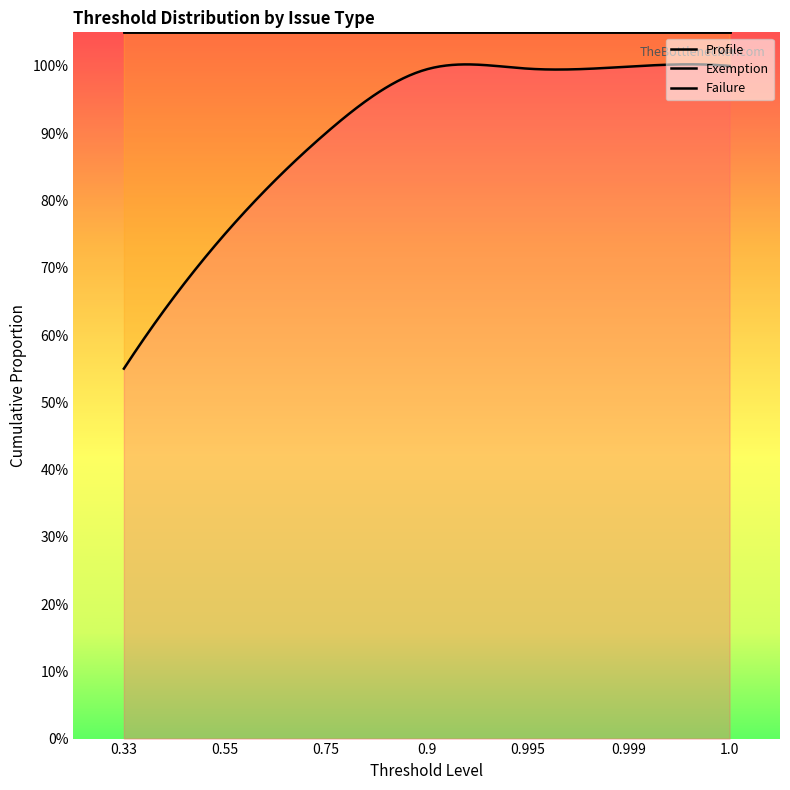

The value of Failure at 0.33 is 0.2. True or false?

False